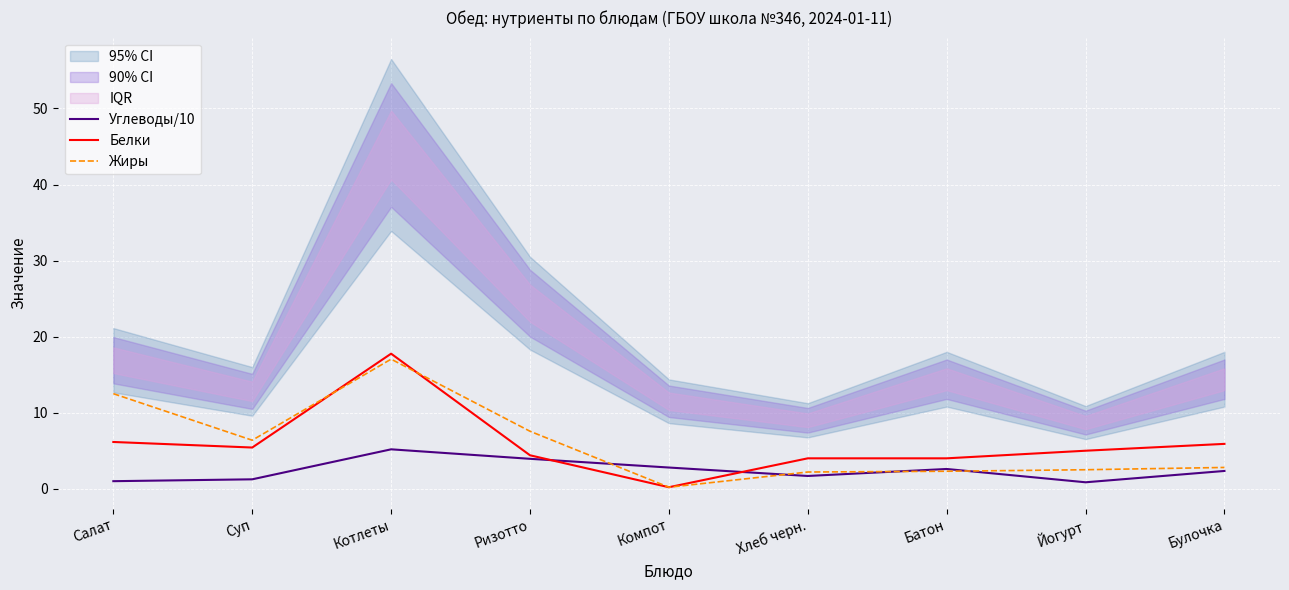

How many intersections are there between Жиры and Белки?

2